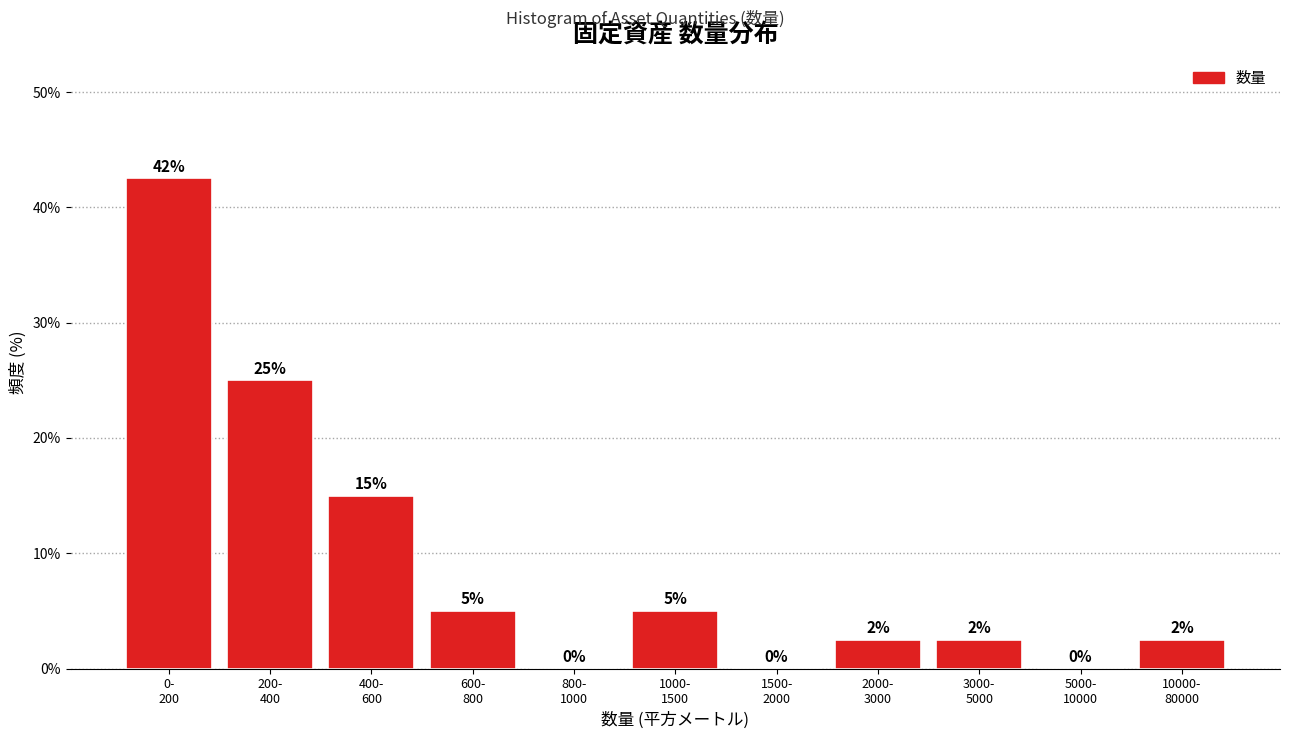

What is the maximum value shown in the chart?

42.5